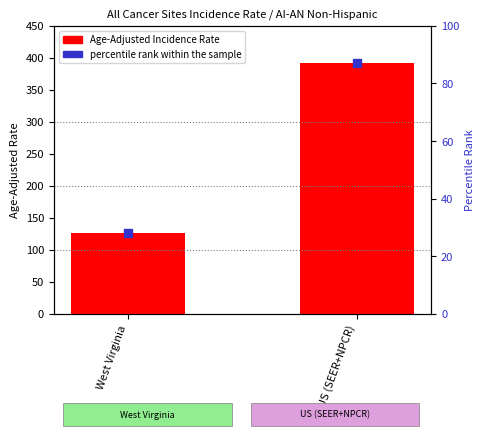

Which series has the largest total across all categories?

Age-Adjusted Incidence Rate